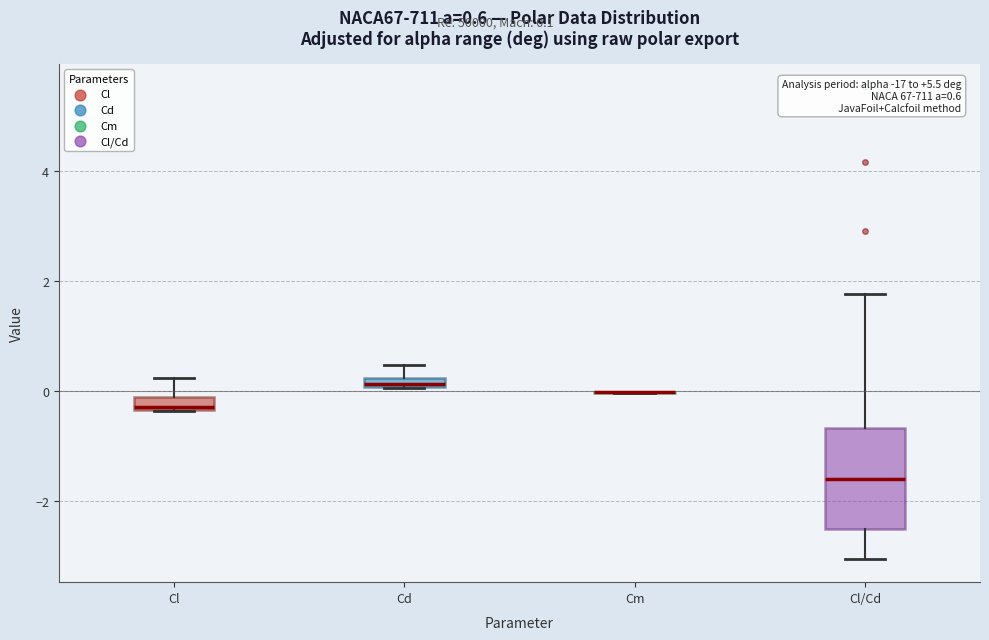

Comparing the boxes themselves (not the whiskers), which one is the tallest?

Cl/Cd